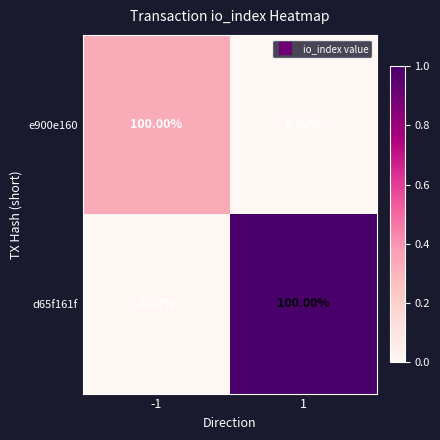

What is the difference between the d65f161f values at -1 and 1?

100